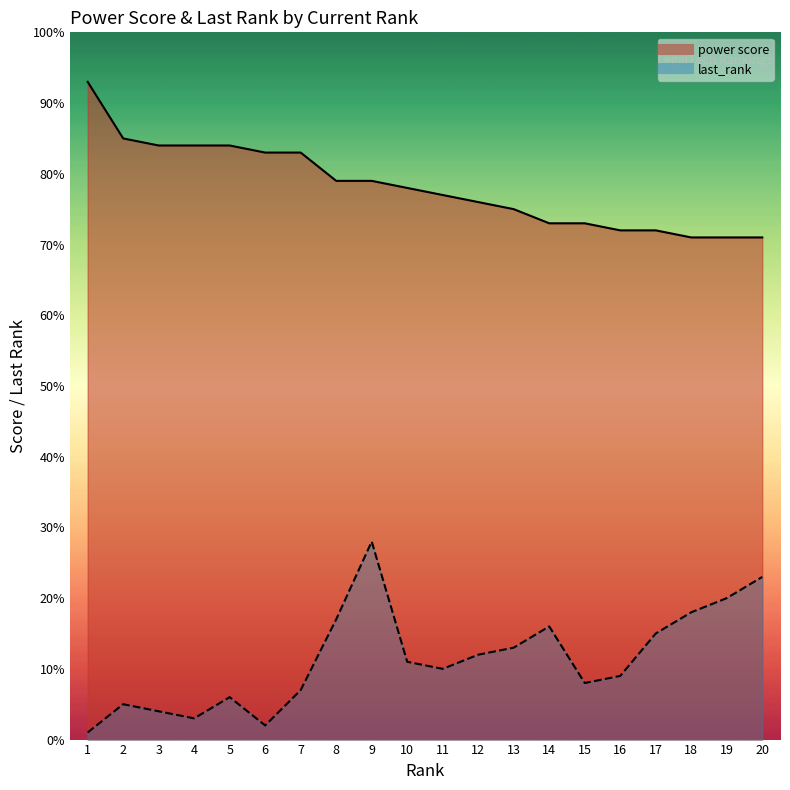

The power score series shows 97 at 18. True or false?

False